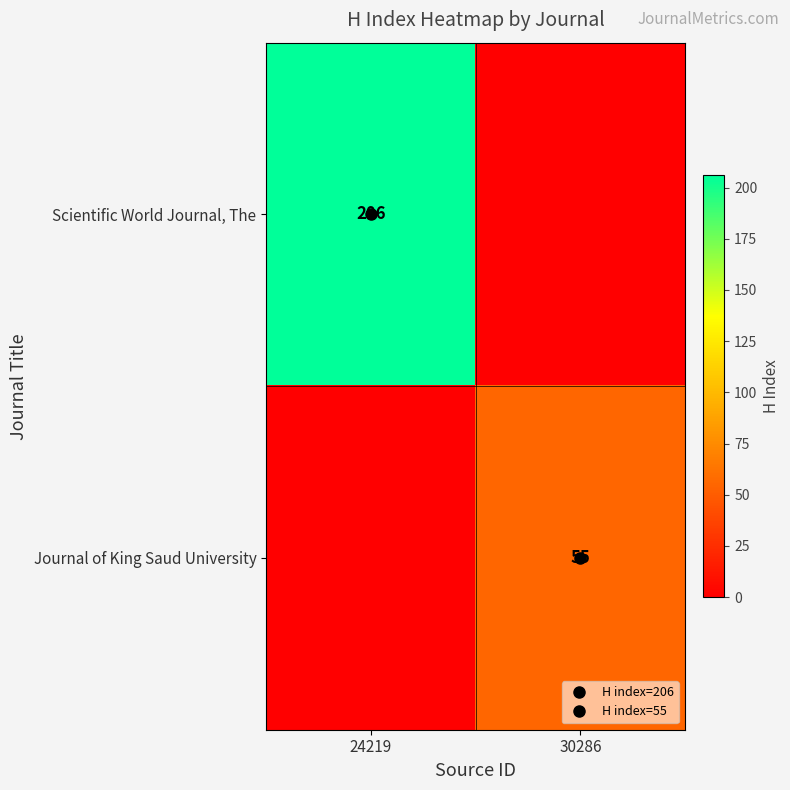

Count the Scientific World Journal, The values in the range 0 to 206.

2